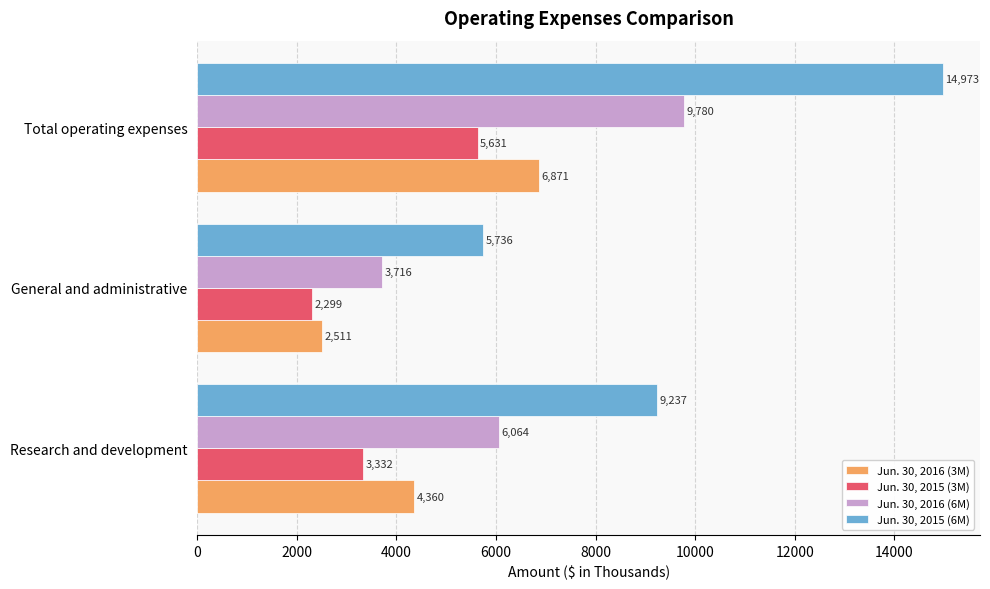

The value of Jun. 30, 2016 (6M) at Total operating expenses is 9780. True or false?

True